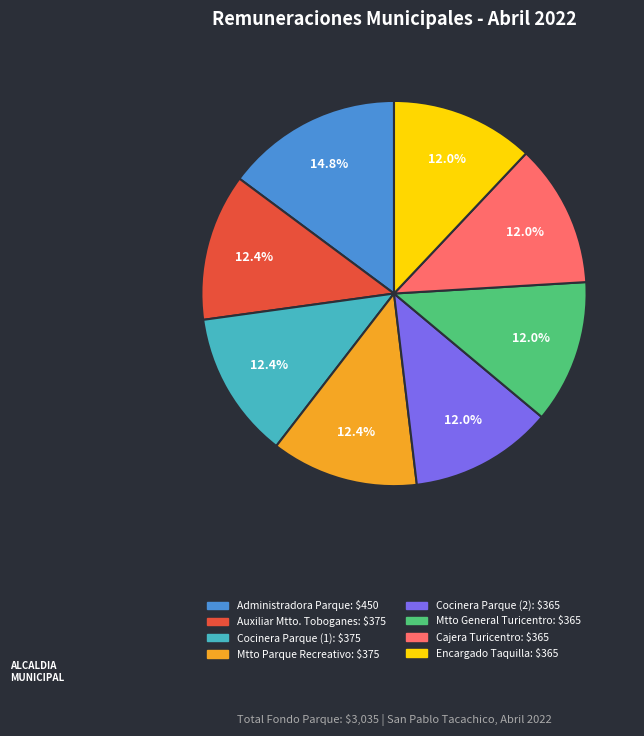

Does any single category account for the majority?

No